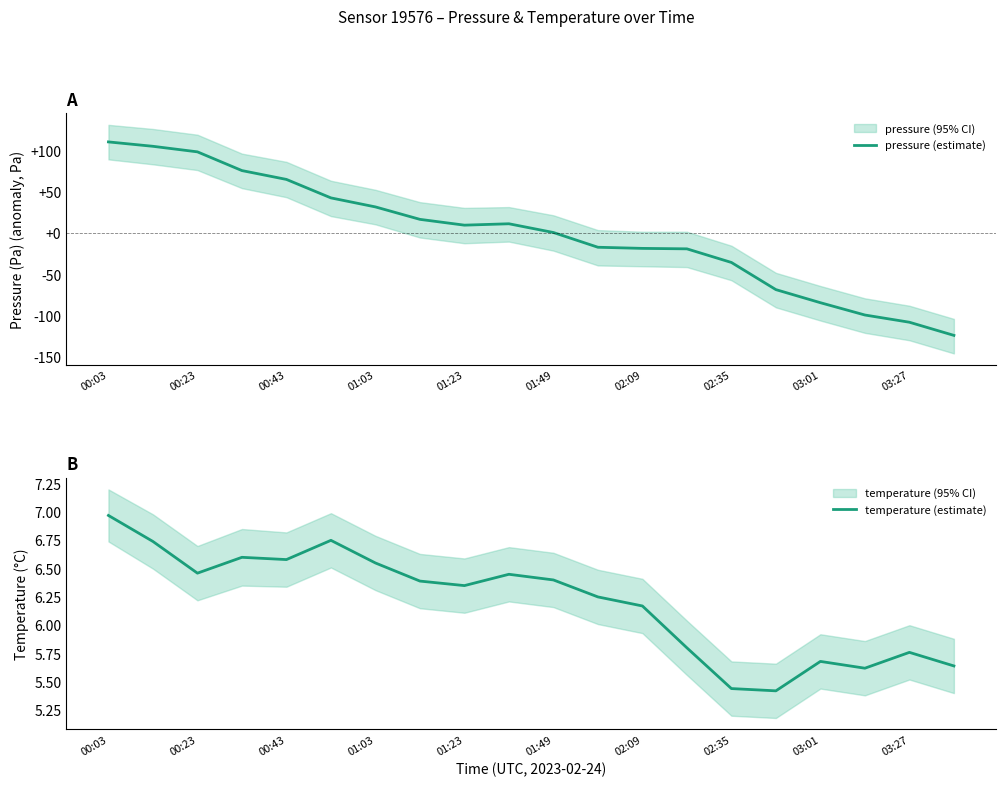

What is the value of the pressure (estimate) point at the 16th from the left?

-68.4